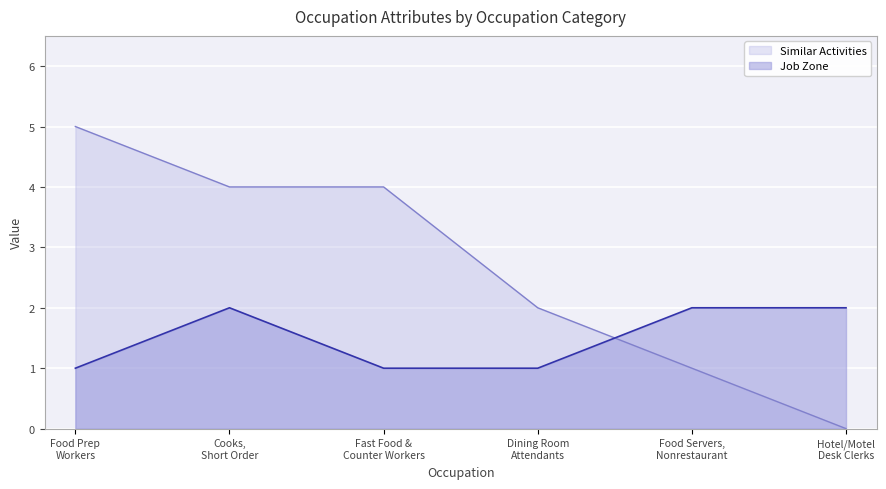

Which label corresponds to the smallest value in the chart?

Hotel/Motel
Desk Clerks